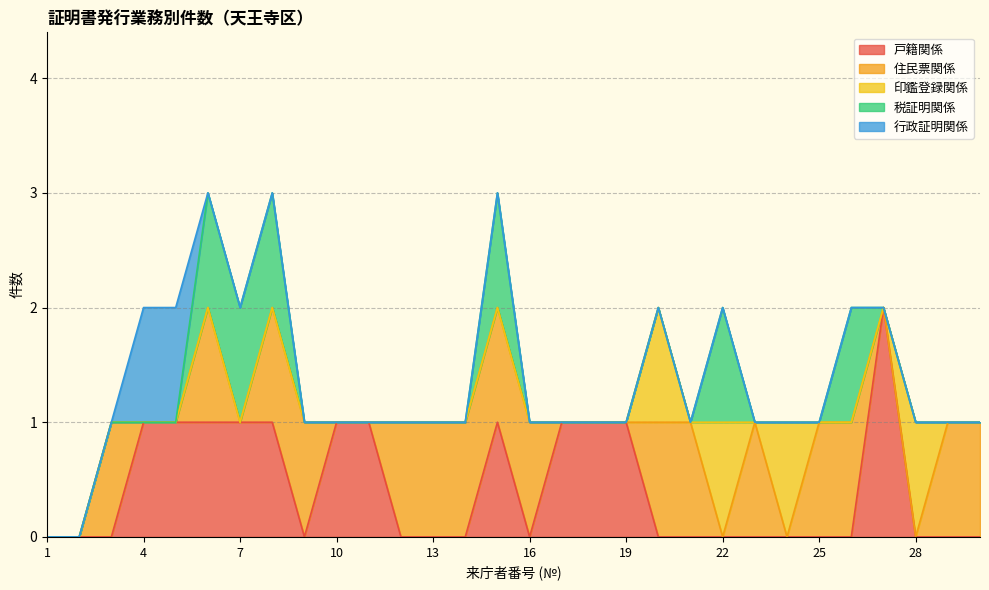

The 住民票関係 series shows 1 at 16. True or false?

False